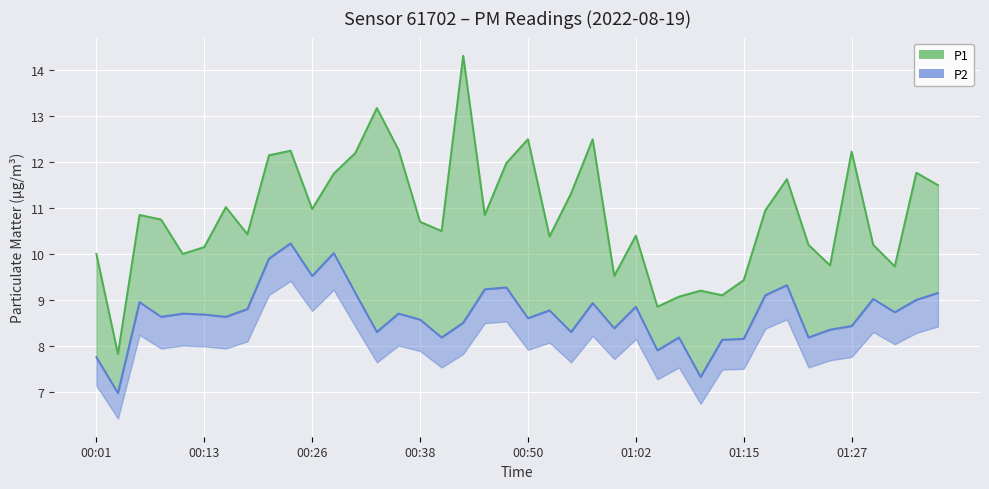

What is the label of the 38th point from the right?

00:06